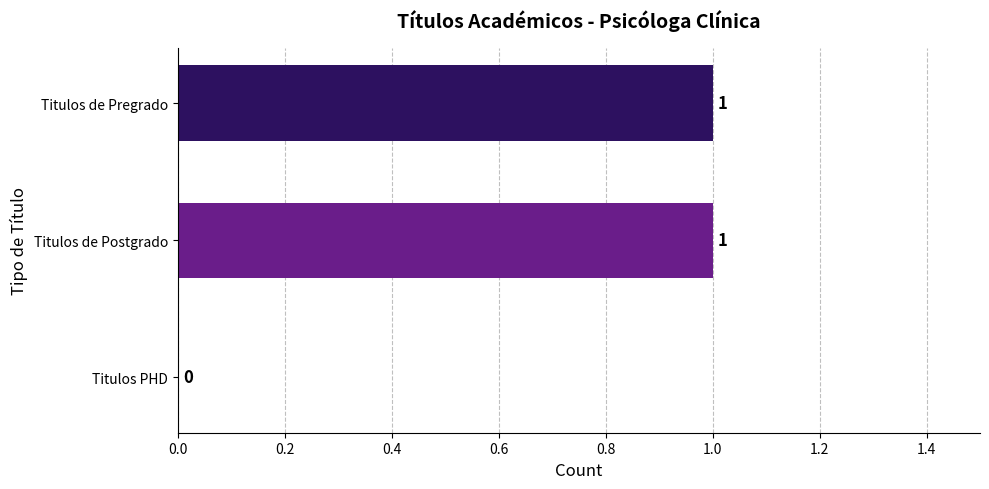

Where is the data nearest to the value 0?

Titulos PHD